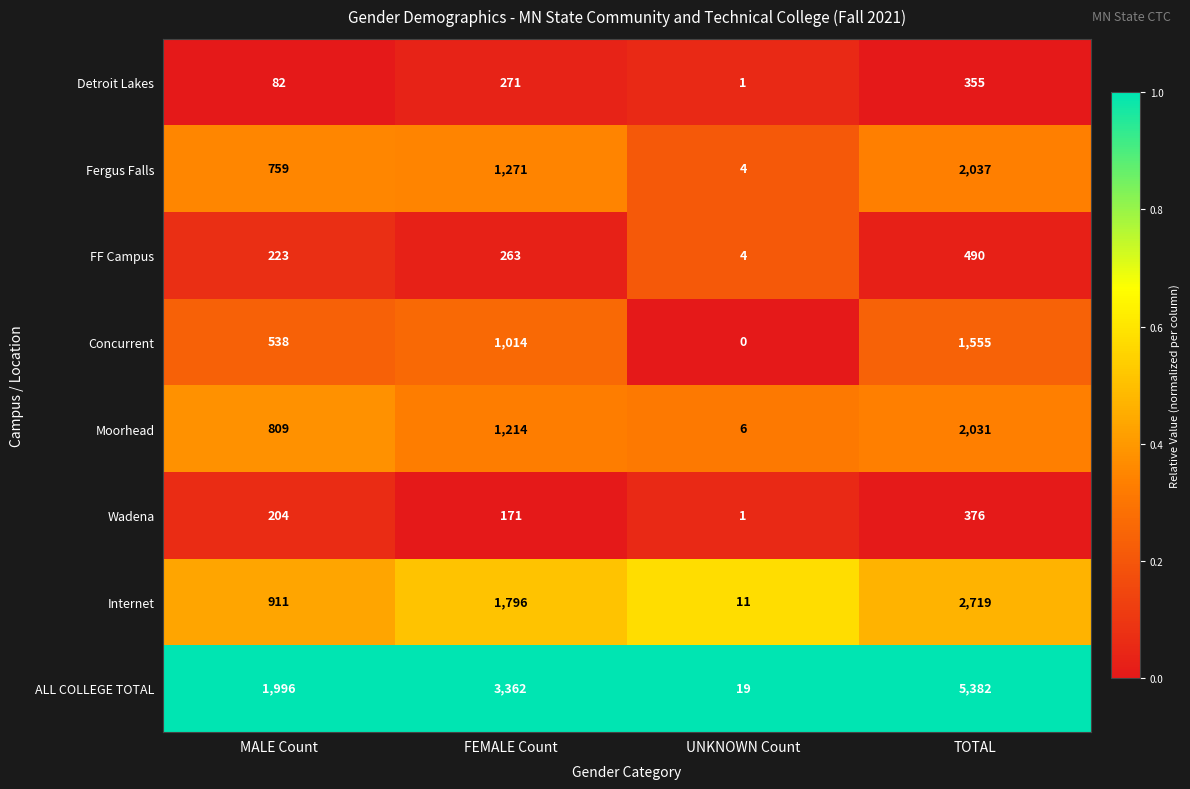

What is the approximate value of Detroit Lakes at FEMALE Count, to the nearest 10?

270